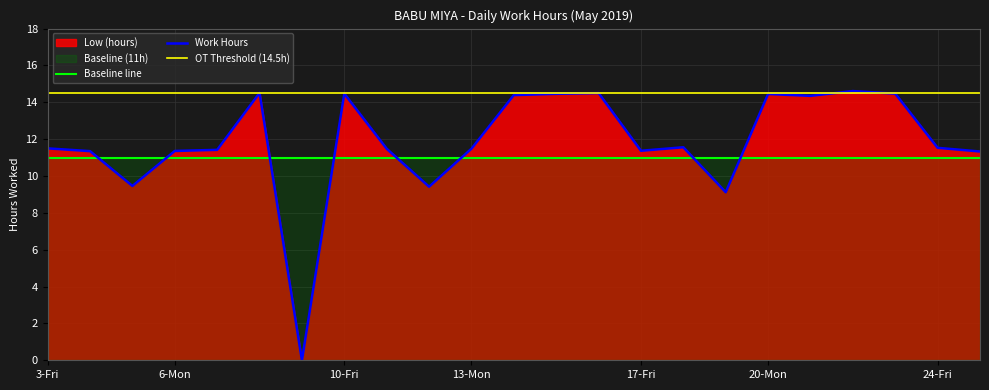

Rank the categories by value from highest to lowest.

22-Wed, 8-Wed, 16-Thu, 10-Fri, 23-Thu, 15-Wed, 20-Mon, 14-Tue, 21-Tue, 18-Sat, 24-Fri, 3-Fri, 11-Sat, 13-Mon, 7-Tue, 17-Fri, 6-Mon, 4-Sat, 25-Sat, 5-Sun, 12-Sun, 19-Sun, 9-Thu